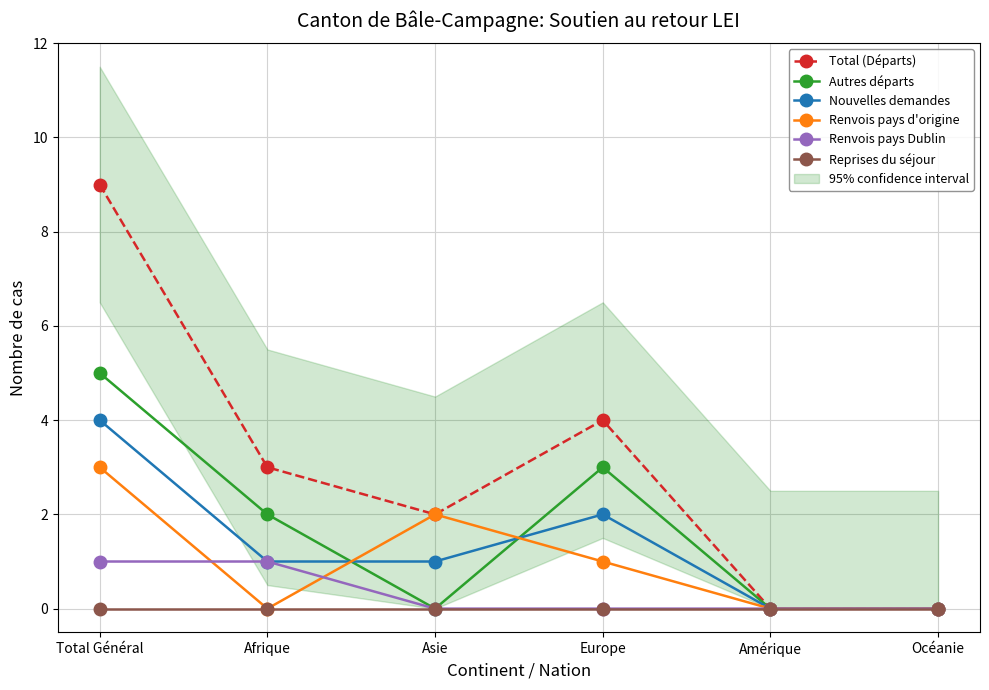

What position from the right is Europe?

3